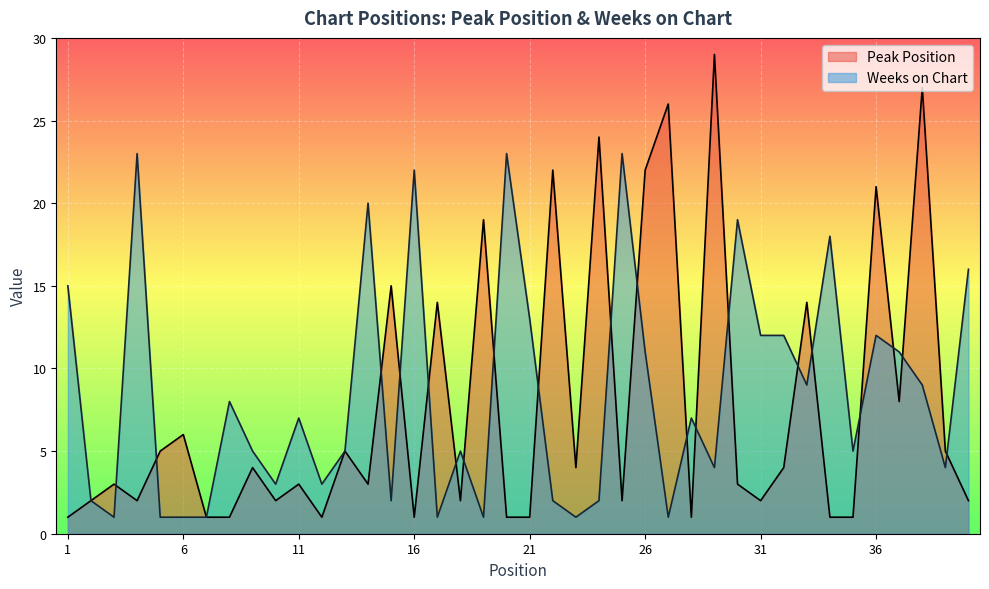

True or false: Weeks on Chart and Peak Position intersect in this chart.

True